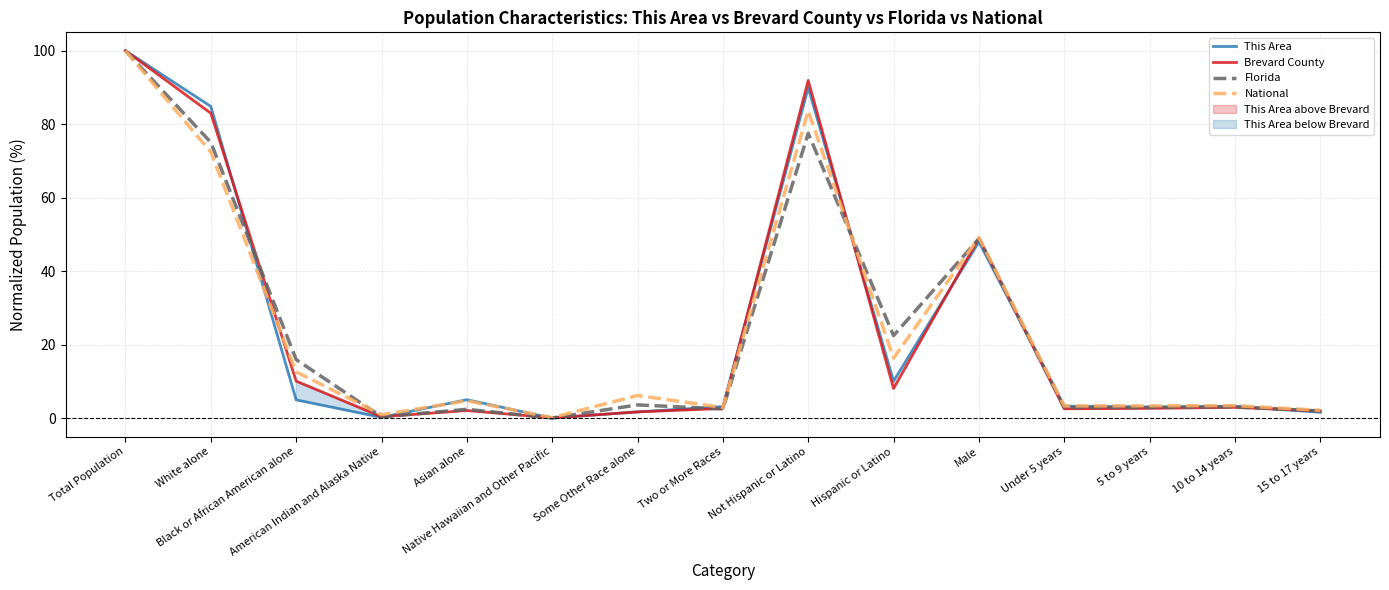

Reading right to left, what are all the values shown in this chart?

This Area: 15 to 17 years=1.6	10 to 14 years=3.3	5 to 9 years=3.0	Under 5 years=3.3	Male=48.0	Hispanic or Latino=10.1	Not Hispanic or Latino=89.9	Two or More Races=3.2	Some Other Race alone=1.7	Native Hawaiian and Other Pacific=0.0	Asian alone=5.0	American Indian and Alaska Native=0.2	Black or African American alone=5.0	White alone=84.8	Total Population=100.0
Brevard County: 15 to 17 years=2.0	10 to 14 years=2.9	5 to 9 years=2.7	Under 5 years=2.6	Male=49.0	Hispanic or Latino=8.1	Not Hispanic or Latino=91.9	Two or More Races=2.6	Some Other Race alone=1.7	Native Hawaiian and Other Pacific=0.1	Asian alone=2.1	American Indian and Alaska Native=0.4	Black or African American alone=10.1	White alone=83.0	Total Population=100.0
Florida: 15 to 17 years=2.0	10 to 14 years=3.1	5 to 9 years=2.9	Under 5 years=2.9	Male=48.9	Hispanic or Latino=22.5	Not Hispanic or Latino=77.5	Two or More Races=2.5	Some Other Race alone=3.6	Native Hawaiian and Other Pacific=0.1	Asian alone=2.4	American Indian and Alaska Native=0.4	Black or African American alone=16.0	White alone=75.0	Total Population=100.0
National: 15 to 17 years=2.2	10 to 14 years=3.4	5 to 9 years=3.4	Under 5 years=3.3	Male=49.2	Hispanic or Latino=16.3	Not Hispanic or Latino=83.7	Two or More Races=2.9	Some Other Race alone=6.2	Native Hawaiian and Other Pacific=0.2	Asian alone=4.8	American Indian and Alaska Native=0.9	Black or African American alone=12.6	White alone=72.4	Total Population=100.0